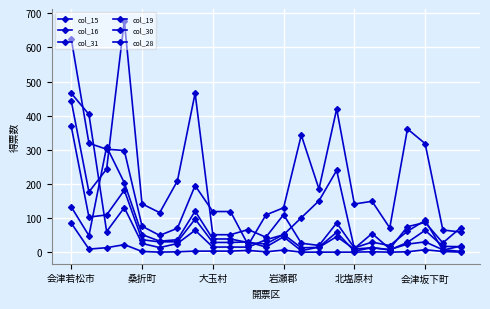

Count the number of data series in this chart.

6